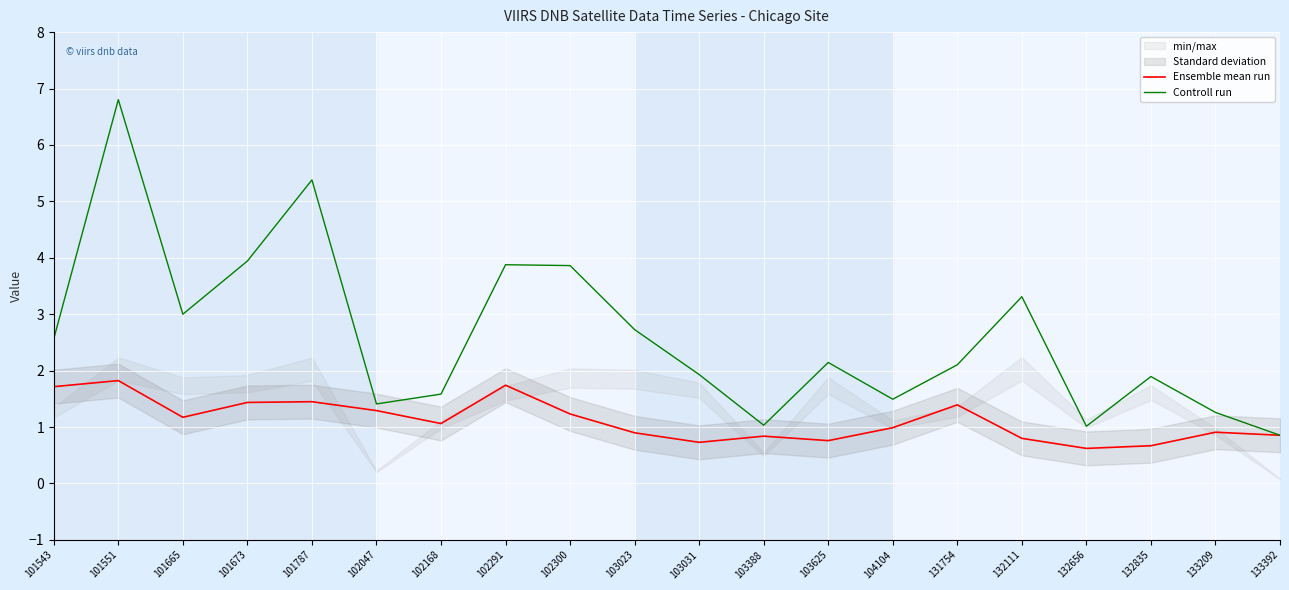

Where is Controll run nearest to the value 3?

101665